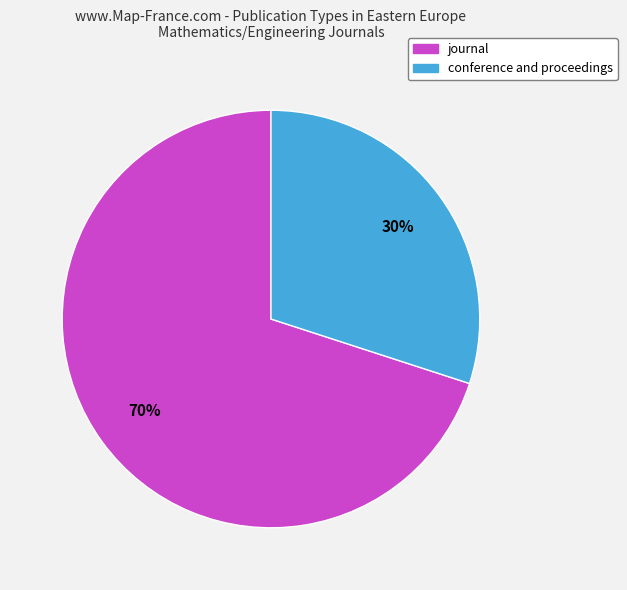

What percentage is the conference and proceedings slice, to the nearest percent?

30%